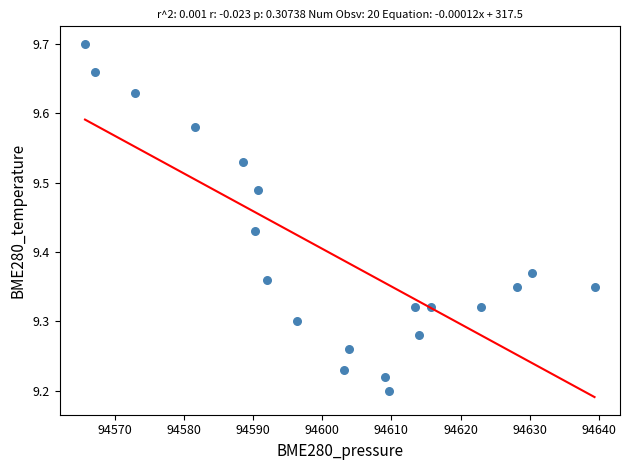

What is the range of Y values (max minus min)?

0.5